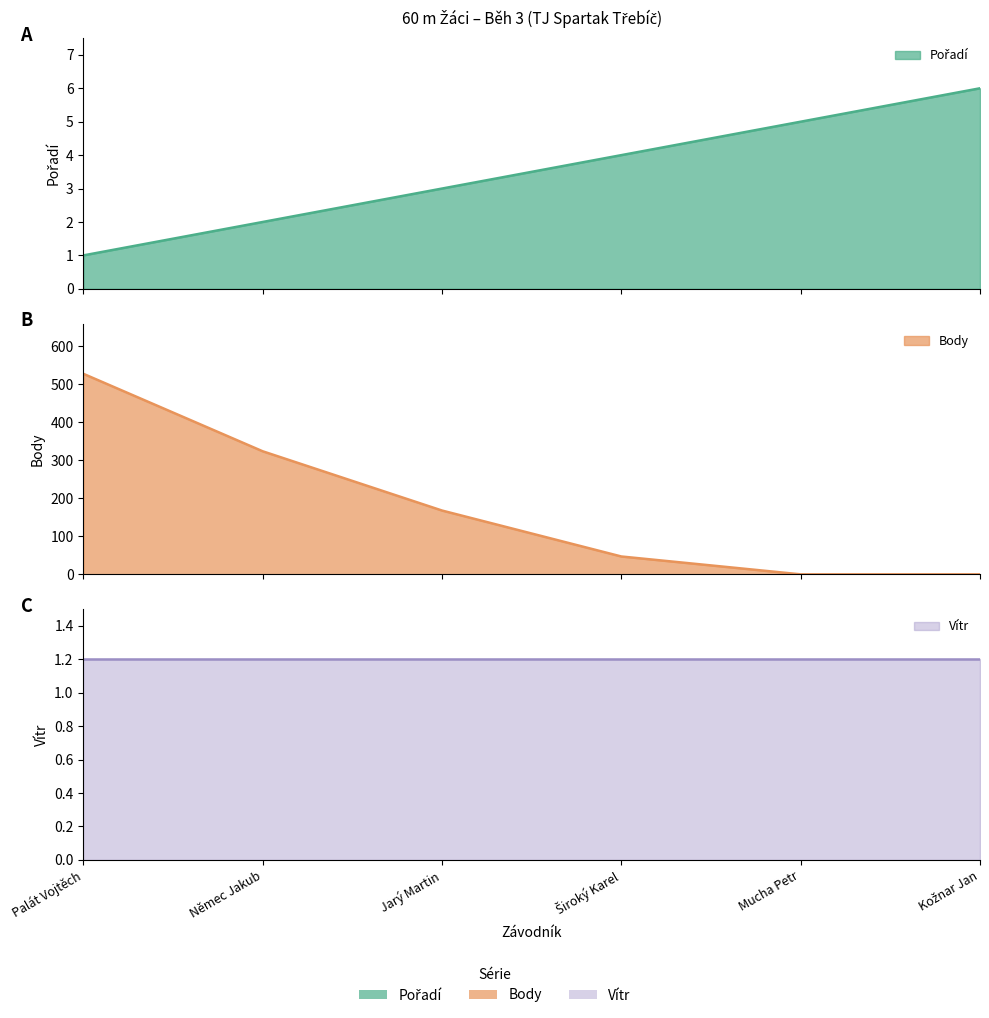

Which label corresponds to the smallest value in the chart?

Mucha Petr